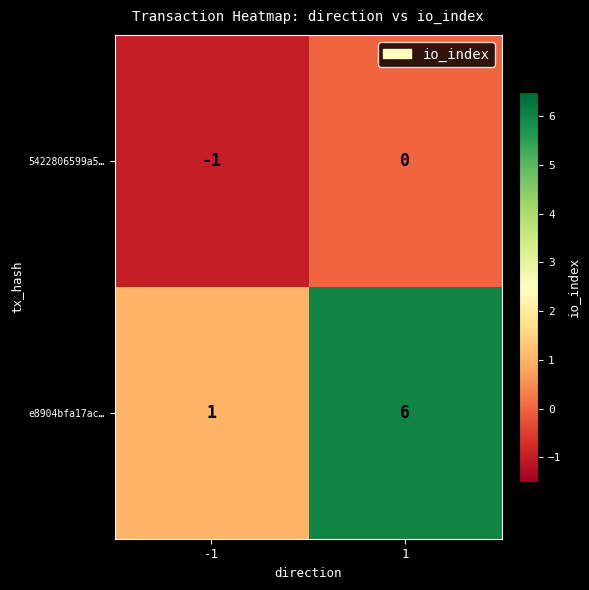

Read the e8904bfa17ac… value at 1.

6